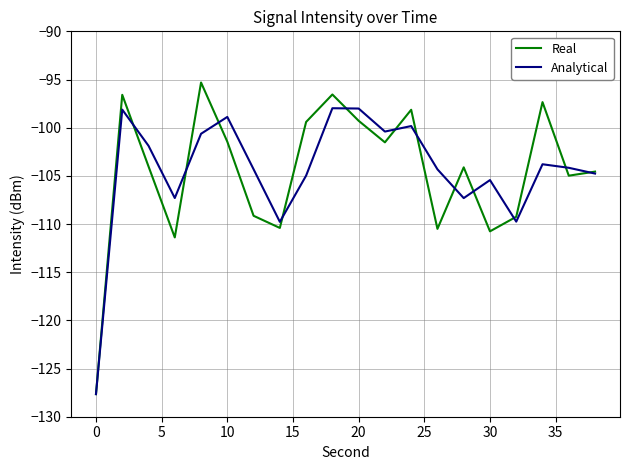

List the series in order of their peak value, lowest first.

Analytical, Real